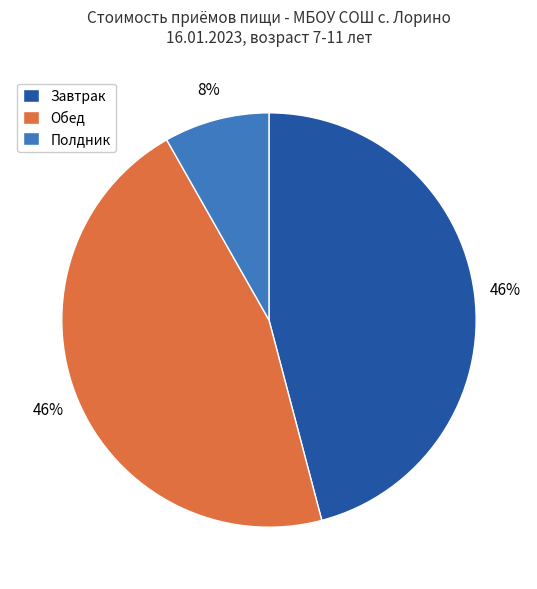

What percentage is the Обед slice, to the nearest percent?

46%